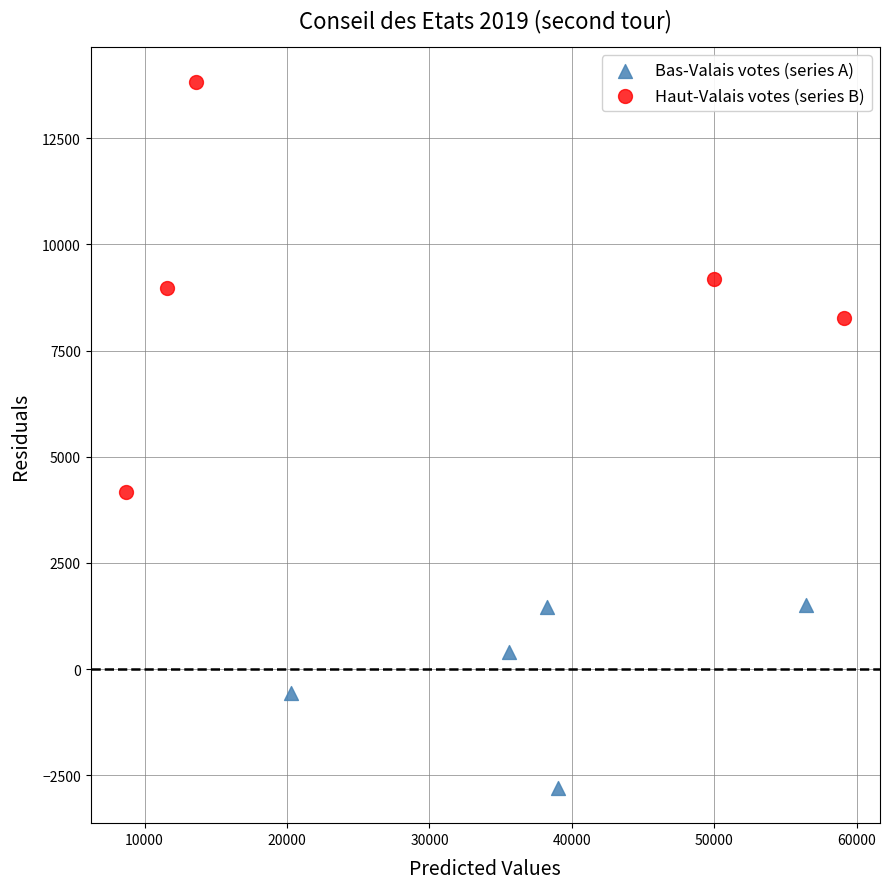

Which series reaches the minimum Y coordinate?

Bas-Valais votes (series A)